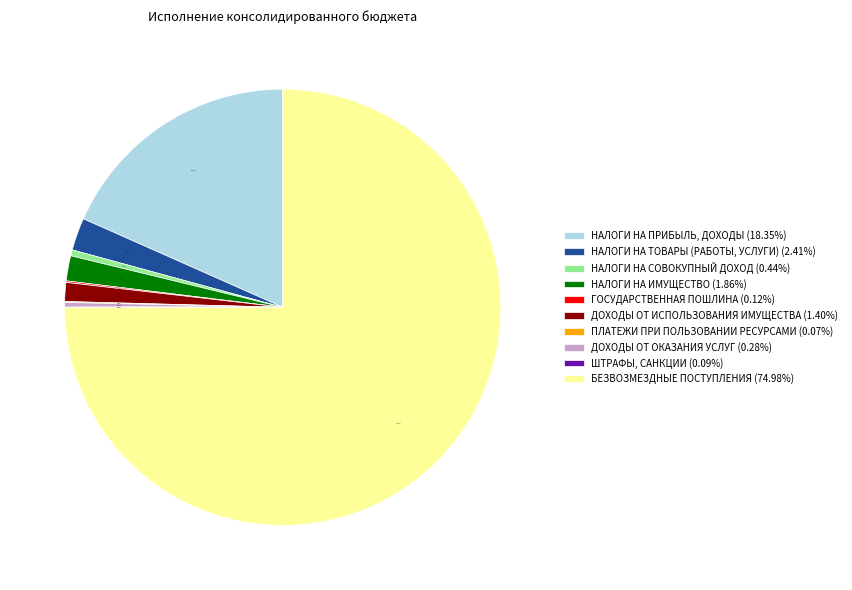

To the nearest percent, what is the average slice percentage?

10%